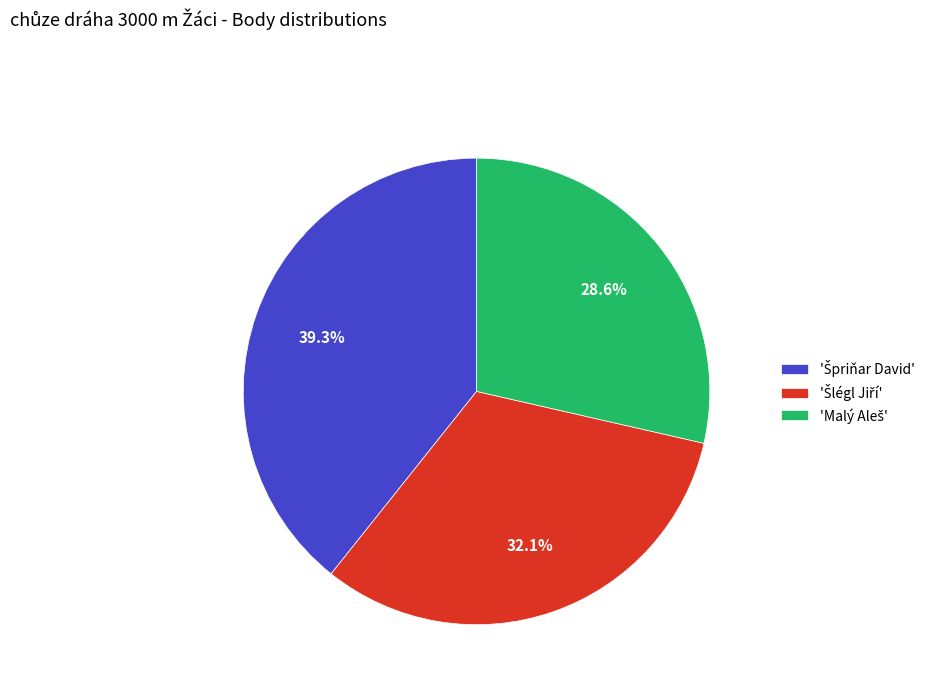

How many slices are in this pie chart?

3